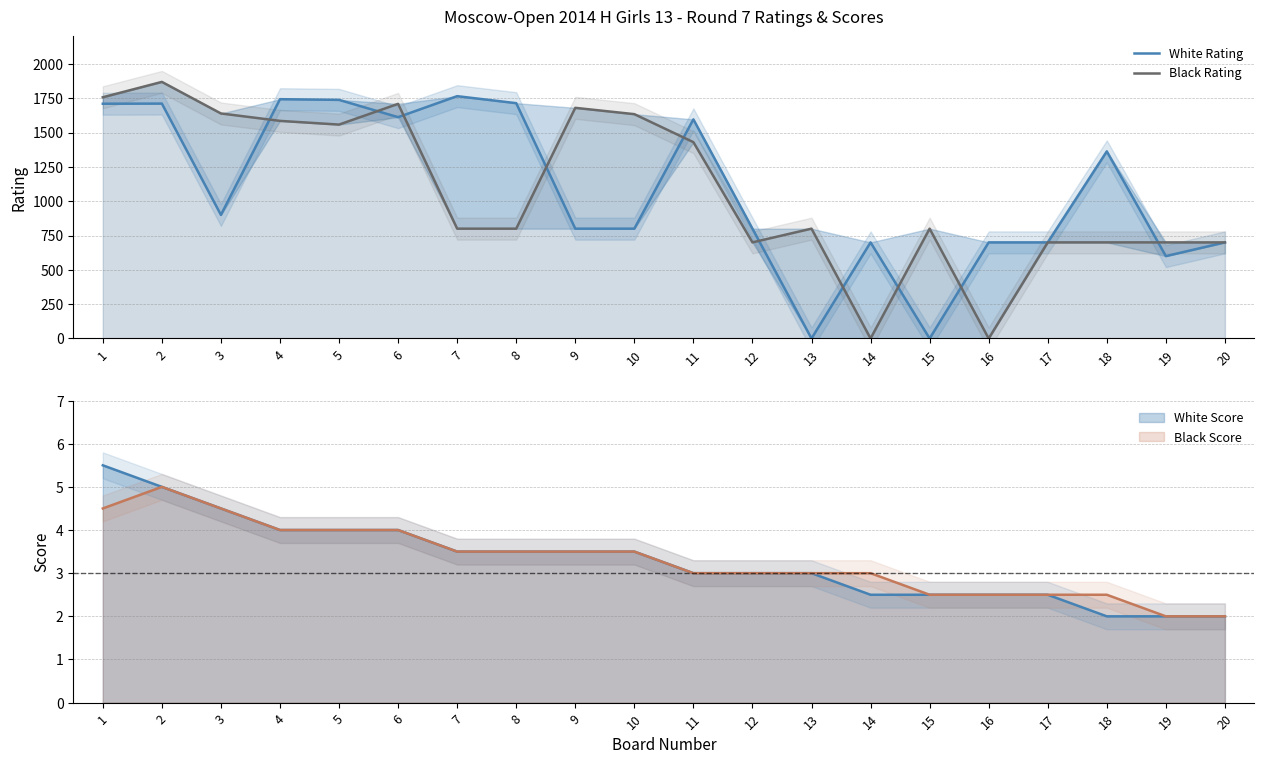

Which series changed the most between 7 and 9?

White Rating